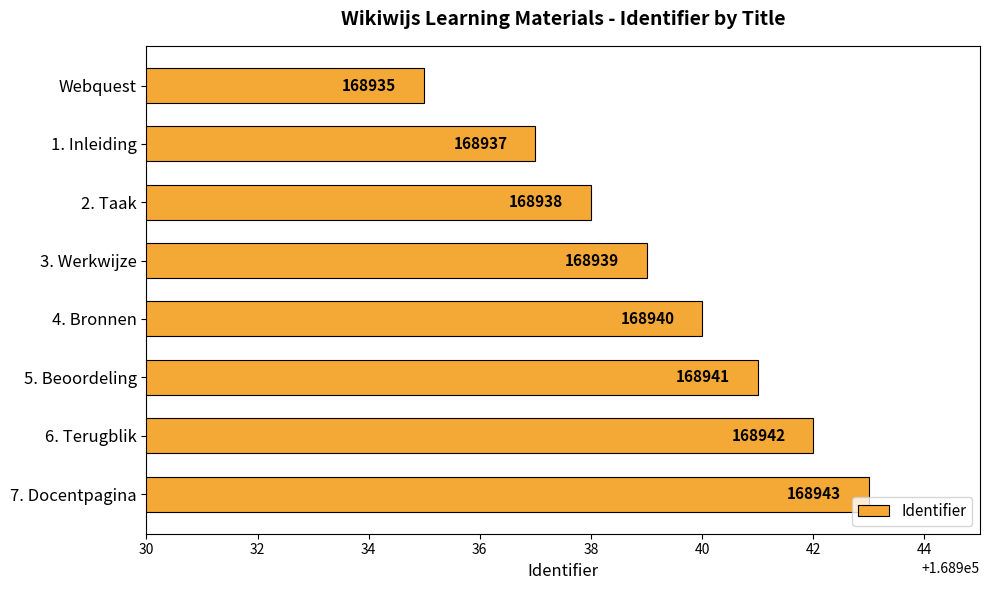

List the labels in order of value, smallest first.

Webquest, 1. Inleiding, 2. Taak, 3. Werkwijze, 4. Bronnen, 5. Beoordeling, 6. Terugblik, 7. Docentpagina